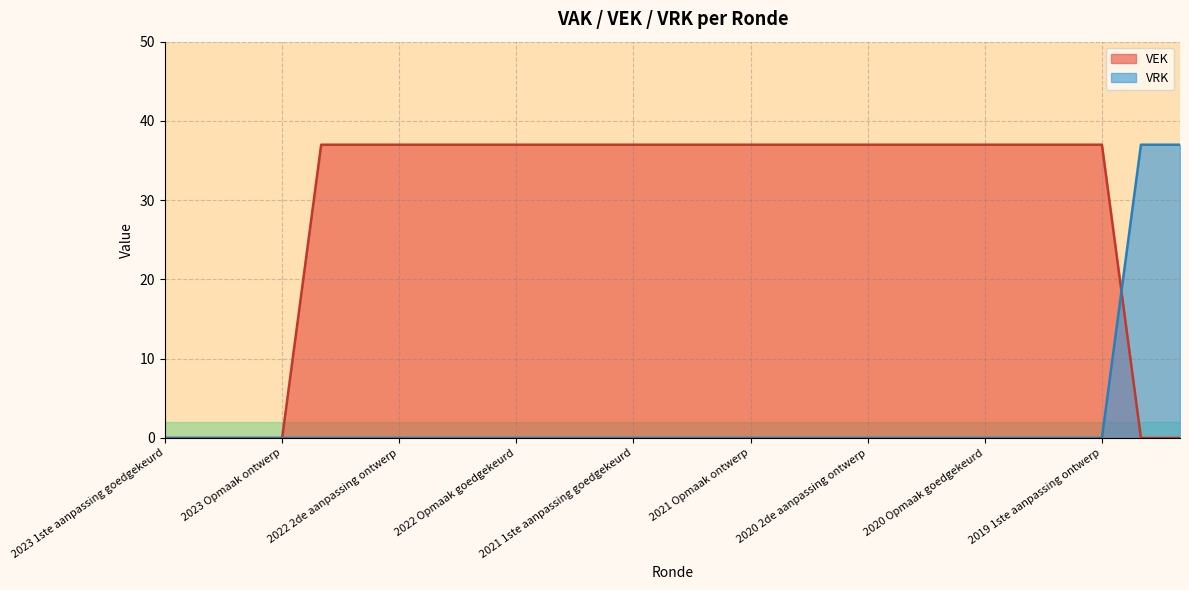

Which has a higher value, 2020 2de aanpassing ontwerp or 2022 1ste aanpassing ontwerp?

2020 2de aanpassing ontwerp